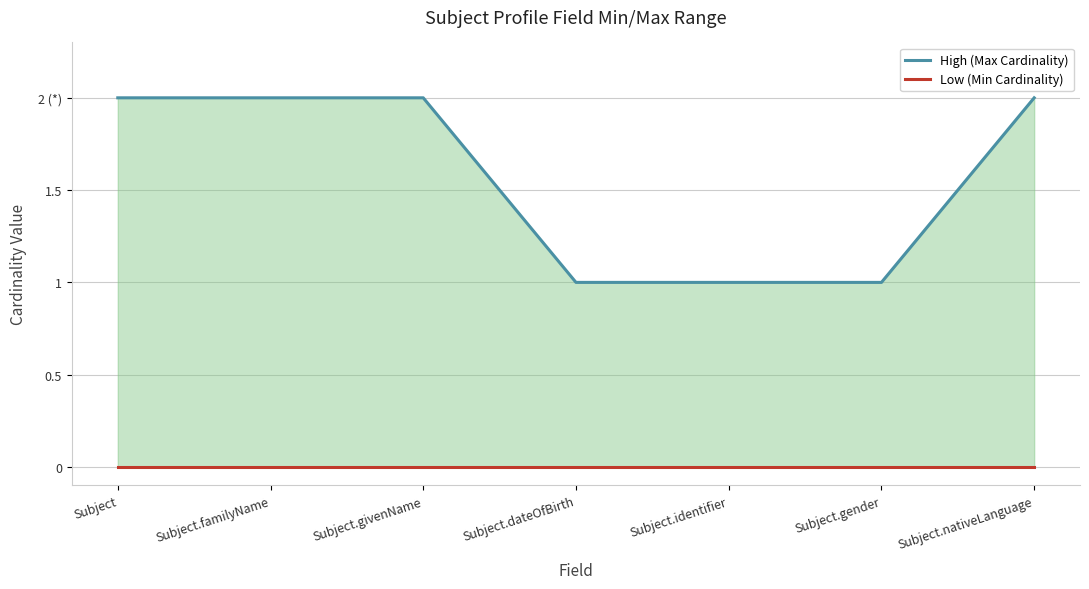

At which label does High (Max Cardinality) reach its minimum?

Subject.dateOfBirth